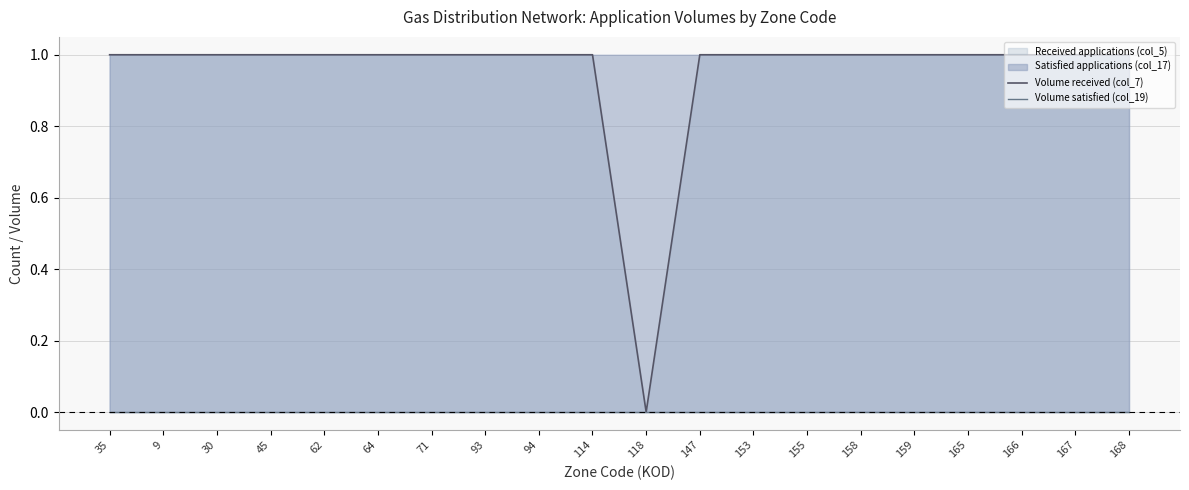

Is it true that Volume received (col_7) equals 1.0 at 9?

True